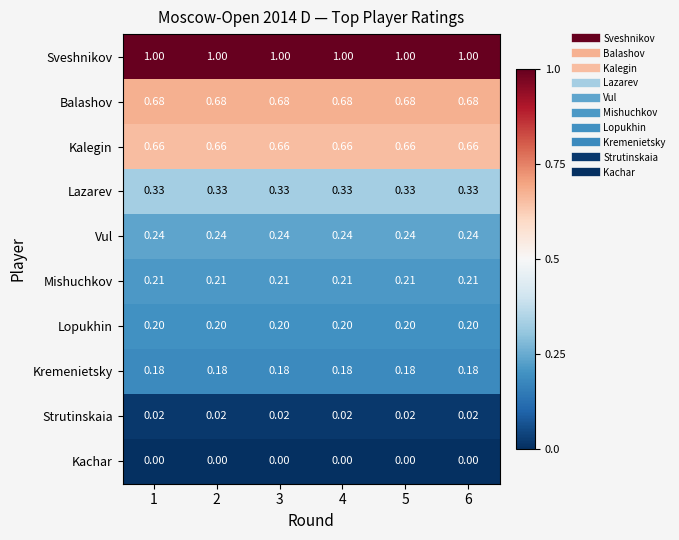

Rank the series at 3 from lowest to highest value.

Kachar, Strutinskaia, Kremenietsky, Lopukhin, Mishuchkov, Vul, Lazarev, Kalegin, Balashov, Sveshnikov